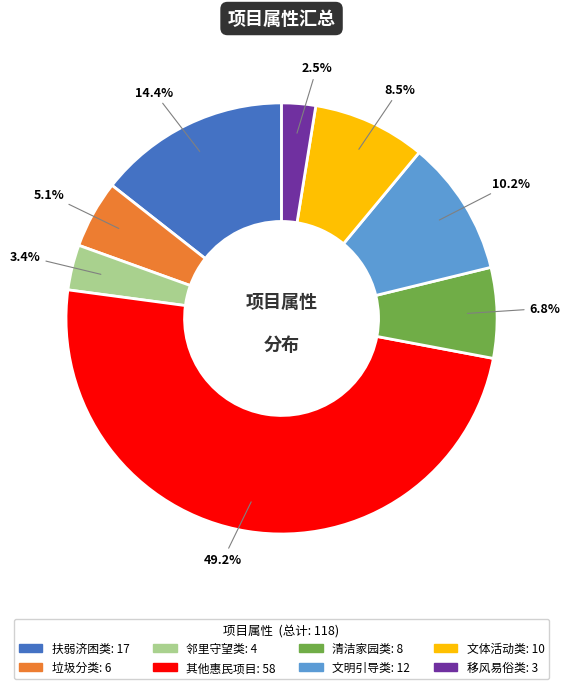

Does any single category account for the majority?

No